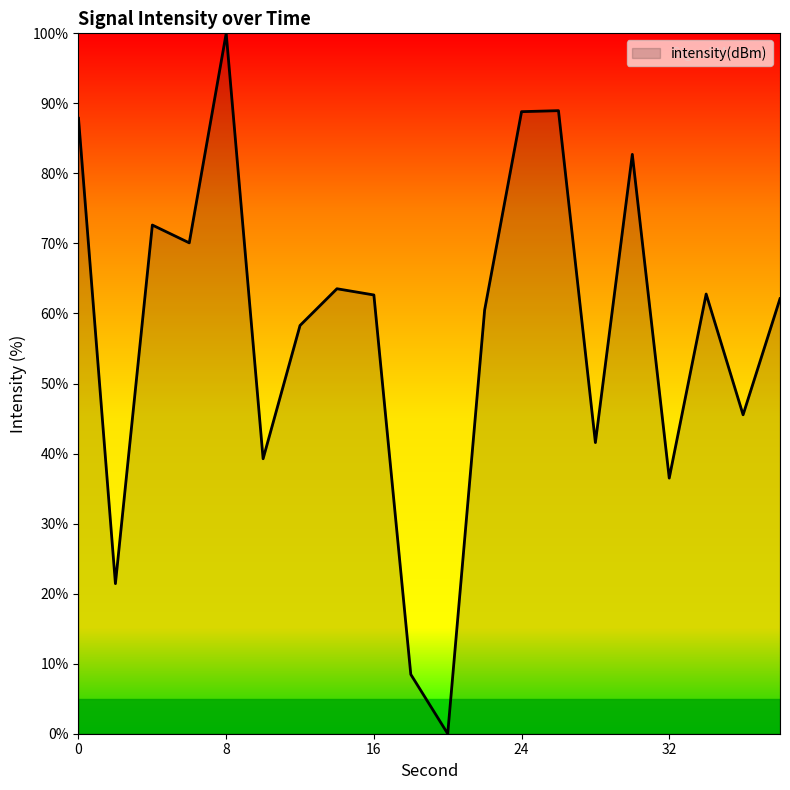

What is the difference between the maximum and minimum values?

100.0